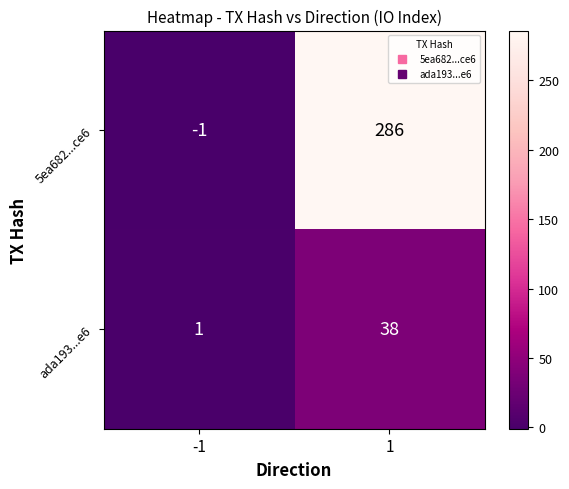

Which series has the widest spread of values?

5ea682...ce6